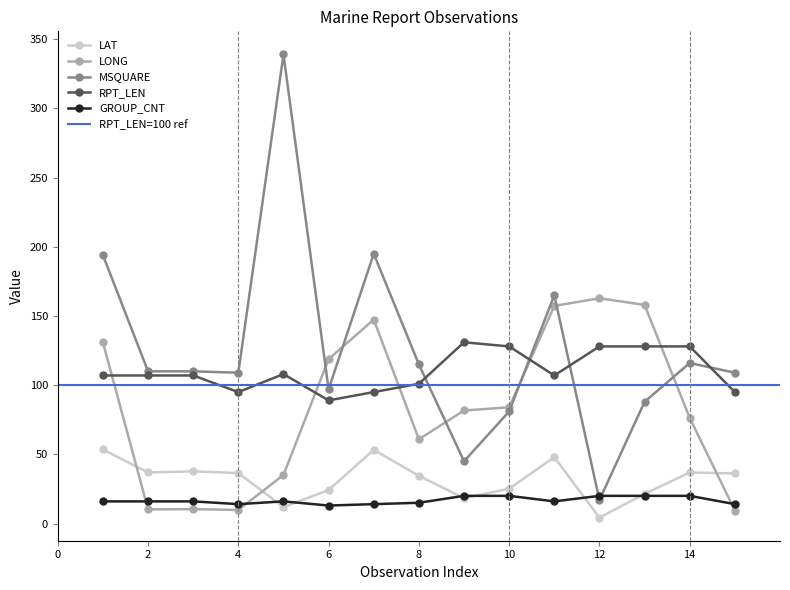

True or false: LAT and MSQUARE cross at least once.

False